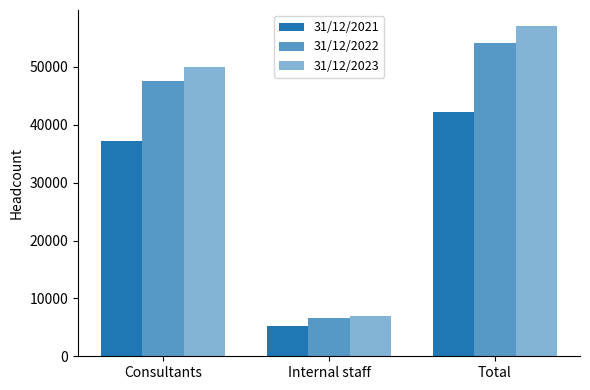

How many bars are there in each group?

3